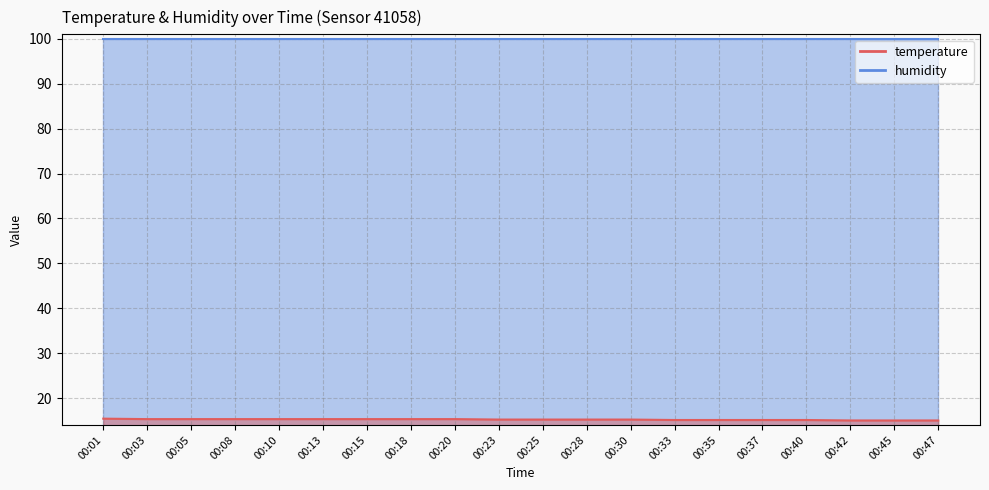

What is the value of the 9th point from the left?

15.3